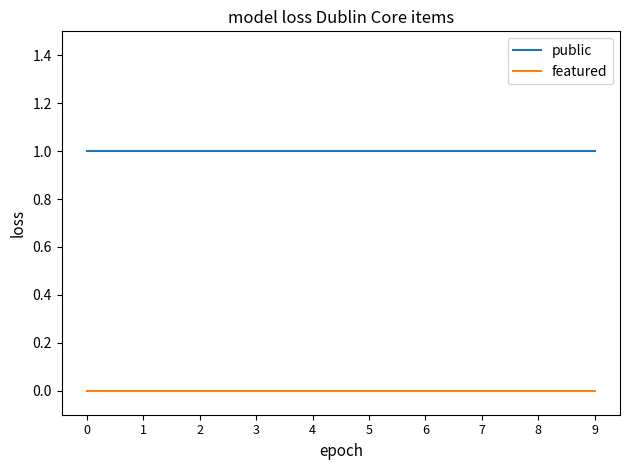

Rank the series by their average value, from highest to lowest.

public, featured